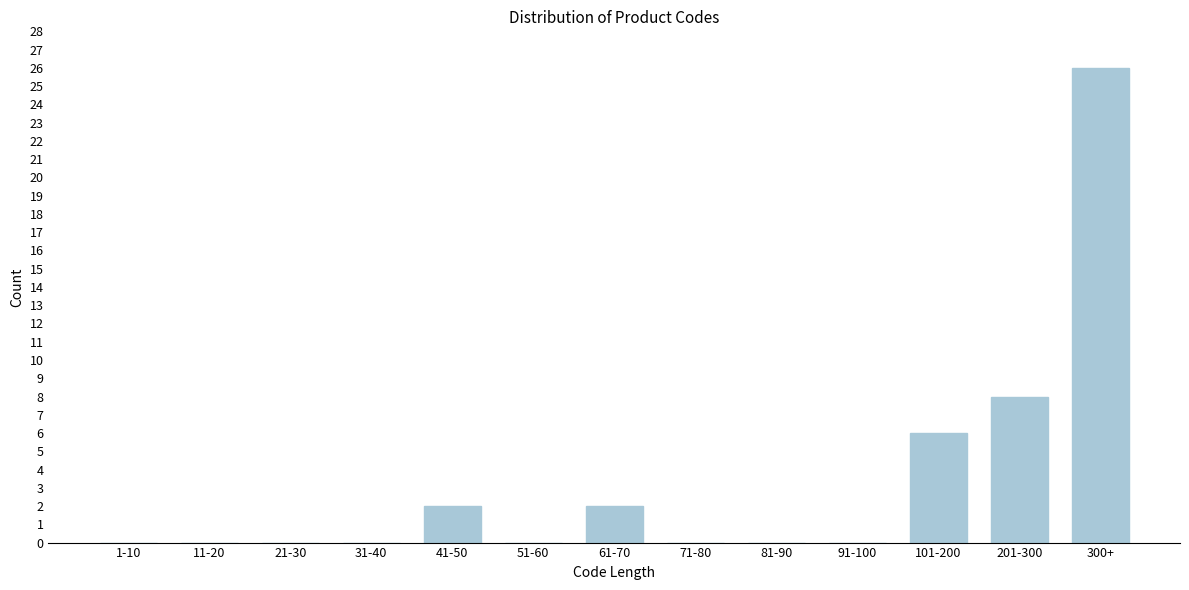

Reading left to right, transcribe all the data shown in this chart.

1-10=0	11-20=0	21-30=0	31-40=0	41-50=2	51-60=0	61-70=2	71-80=0	81-90=0	91-100=0	101-200=6	201-300=8	300+=26